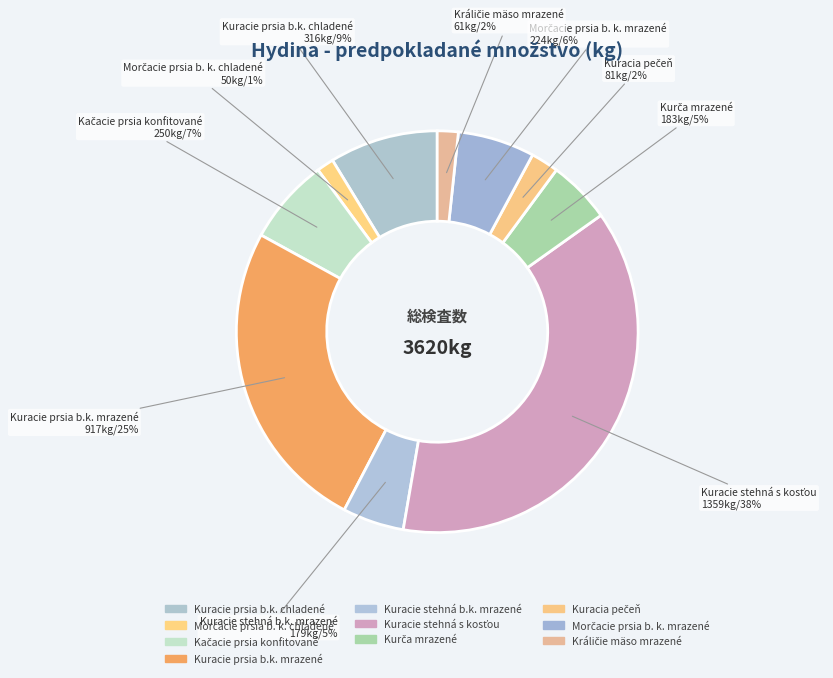

To the nearest percent, what is the combined percentage of Kačacie prsia konfitované and Kuracia pečeň?

9%